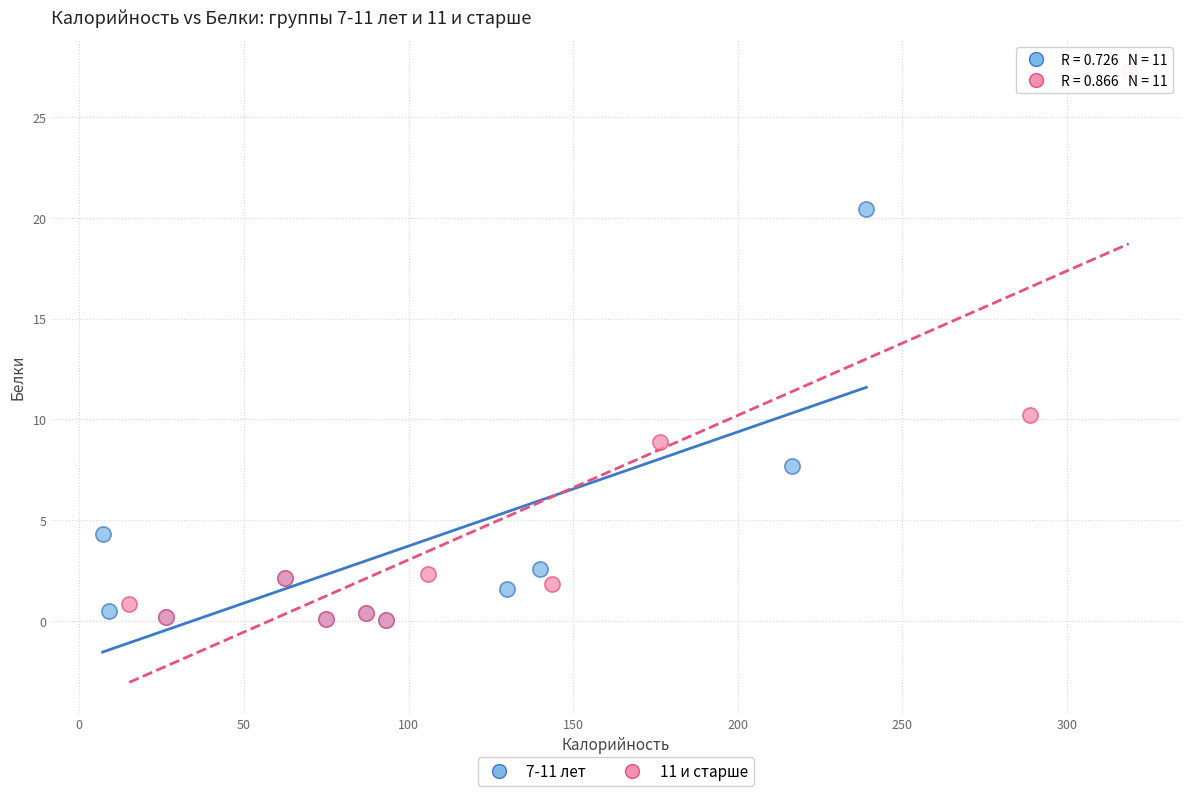

Which series contains the highest Y value?

11 и старше